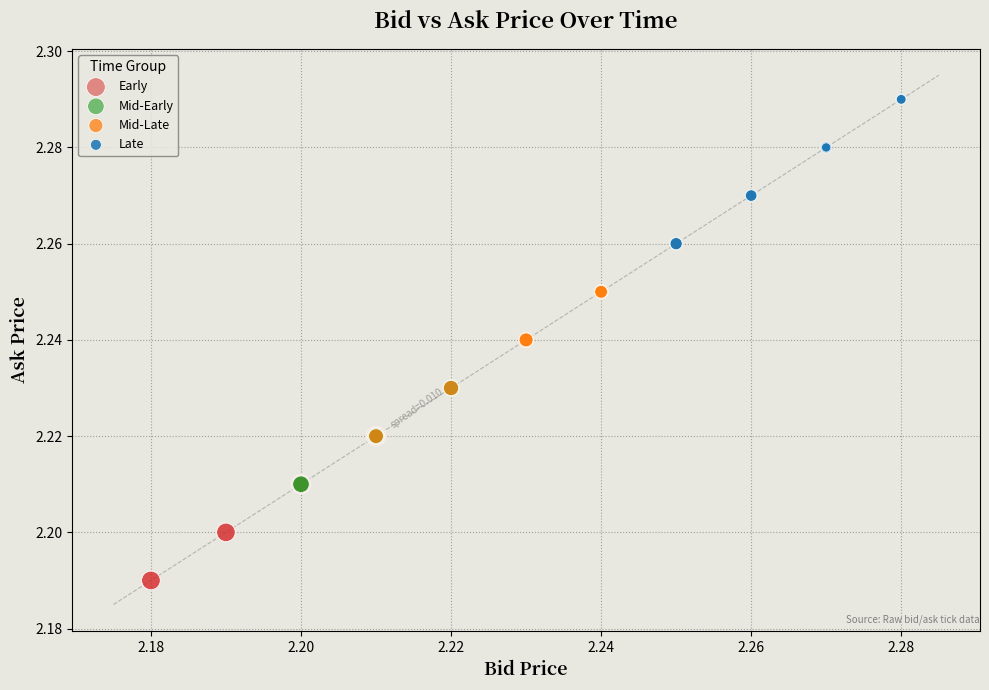

What are all the series names shown in the legend?

Early, Mid-Early, Mid-Late, Late